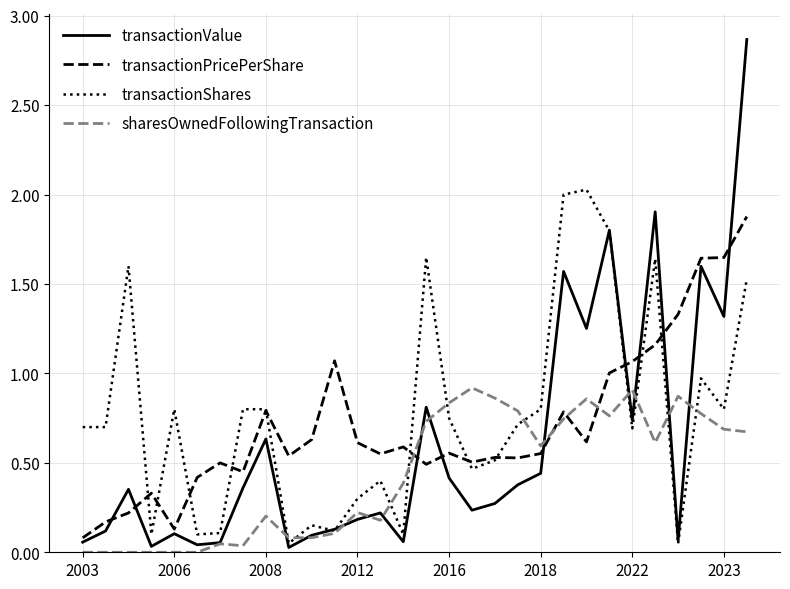

What are all the series names shown in the legend?

transactionValue, transactionPricePerShare, transactionShares, sharesOwnedFollowingTransaction